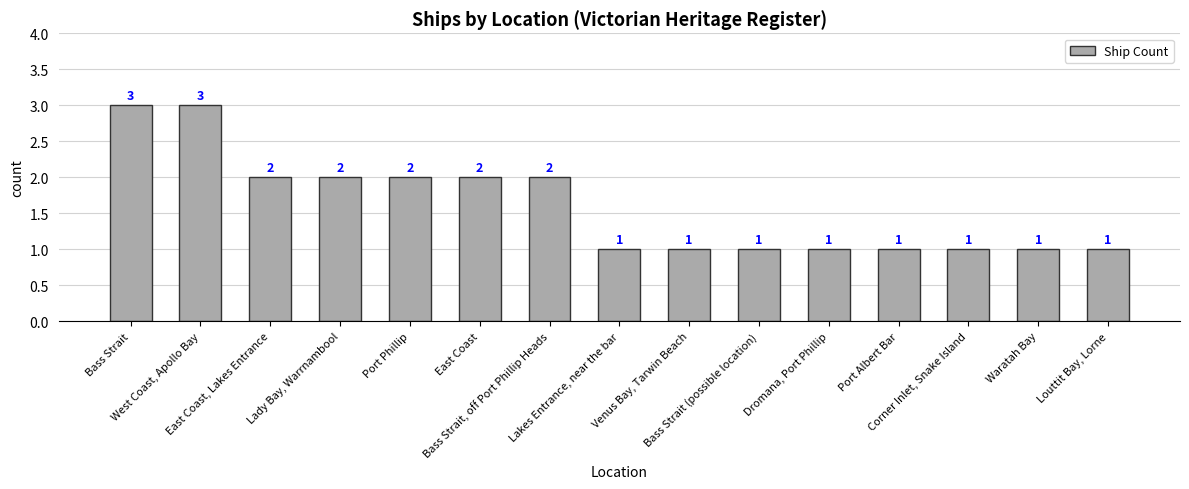

How many bars are there in total?

15